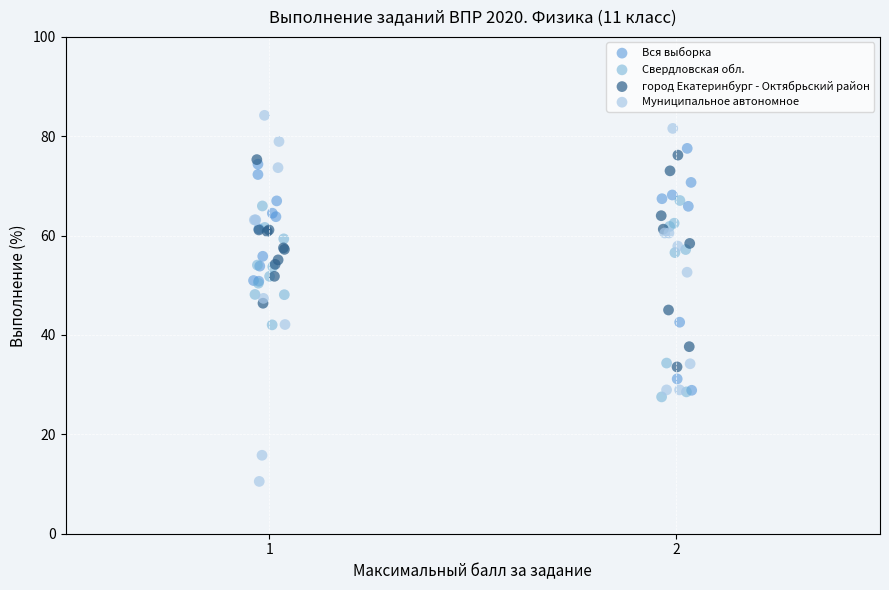

Which series has the widest spread of Y values?

Муниципальное автономное